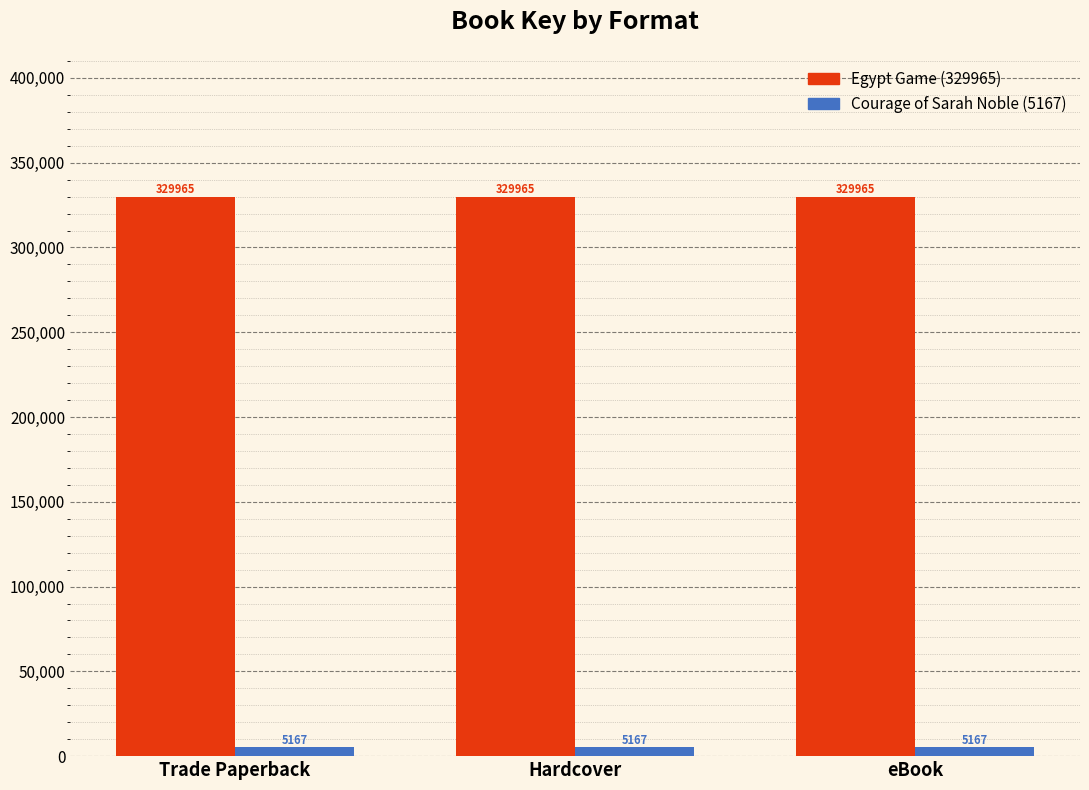

List the series in order of their overall mean, highest first.

Egypt Game (329965), Courage of Sarah Noble (5167)